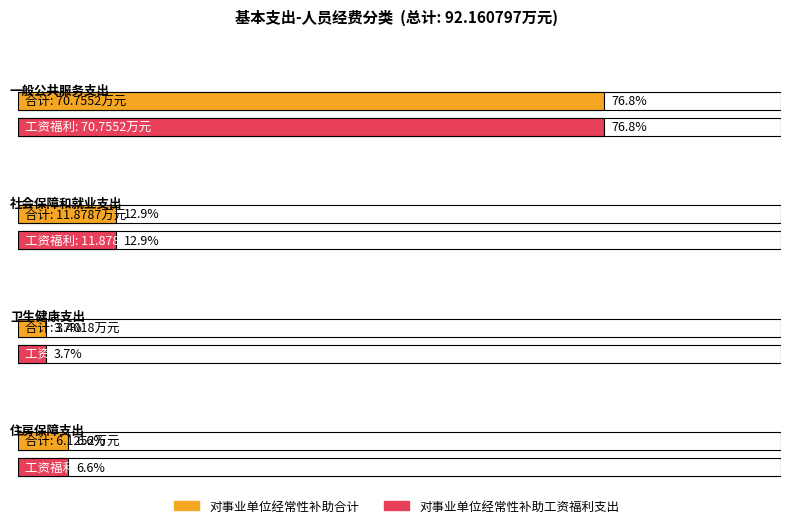

What is the total value across all series at 住房保障支出?

12.3